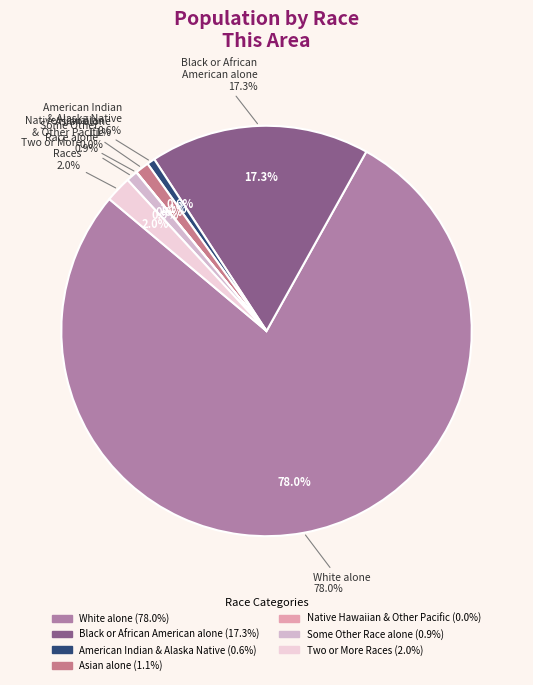

To the nearest percent, what percentage of the pie is White alone?

78%